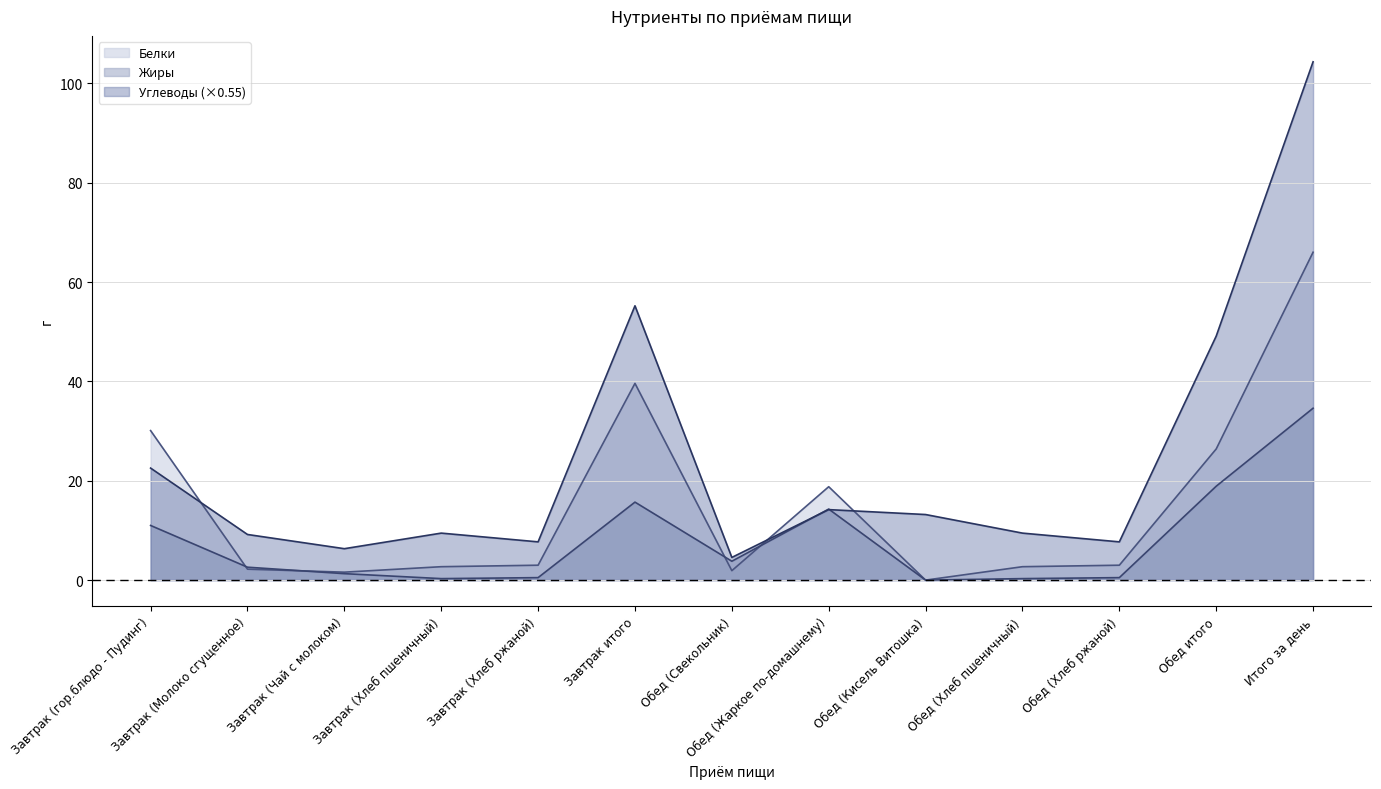

Rank the series at Завтрак (гор.блюдо - Пудинг) from highest to lowest value.

Белки, Углеводы (×0.55), Жиры